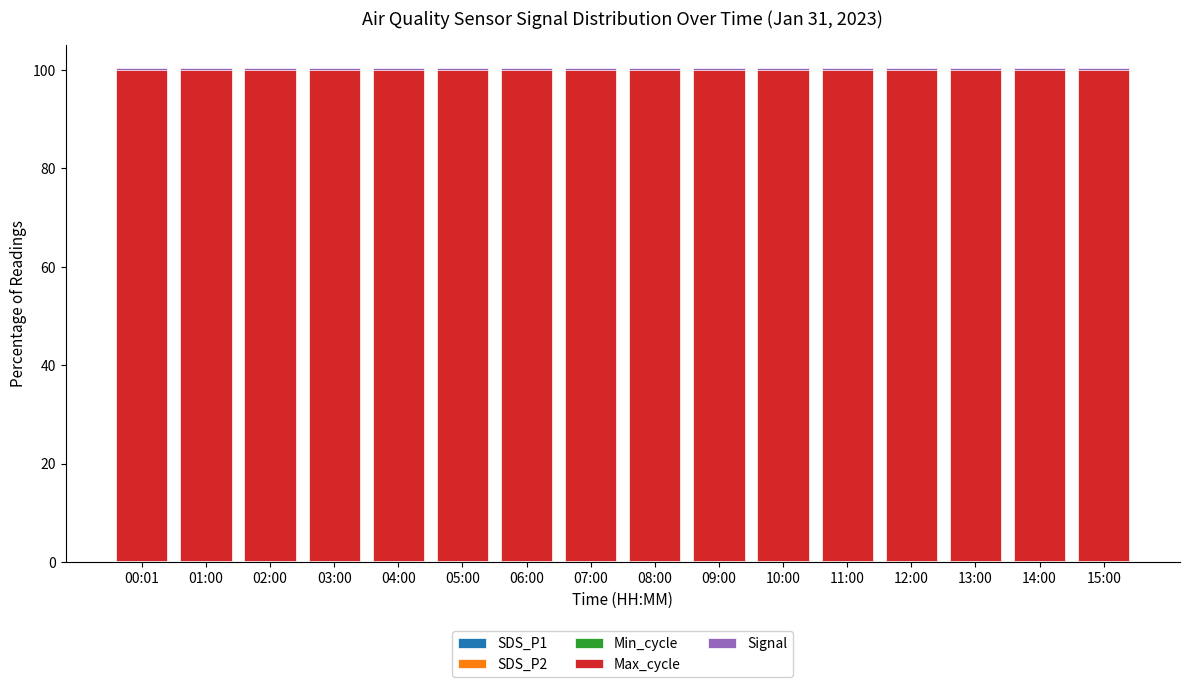

Reading left to right, extract all data points from this chart.

SDS_P1: 0.0	0.0	0.0	0.0	0.0	0.0	0.0	0.1	0.0	0.0	0.0	0.0	0.0	0.0	0.0	0.0
SDS_P2: 0.0	0.0	0.0	0.0	0.0	0.0	0.0	0.0	0.0	0.0	0.0	0.0	0.0	0.0	0.0	0.0
Min_cycle: 0.1	0.1	0.1	0.1	0.1	0.1	0.1	0.1	0.1	0.1	0.1	0.1	0.1	0.1	0.1	0.1
Max_cycle: 100.2	100.2	100.2	100.2	100.2	100.2	100.1	100.1	100.2	100.2	100.2	100.2	100.1	100.1	100.2	100.2
Signal: -0.3	-0.3	-0.3	-0.3	-0.3	-0.3	-0.3	-0.3	-0.3	-0.3	-0.3	-0.3	-0.3	-0.3	-0.3	-0.3